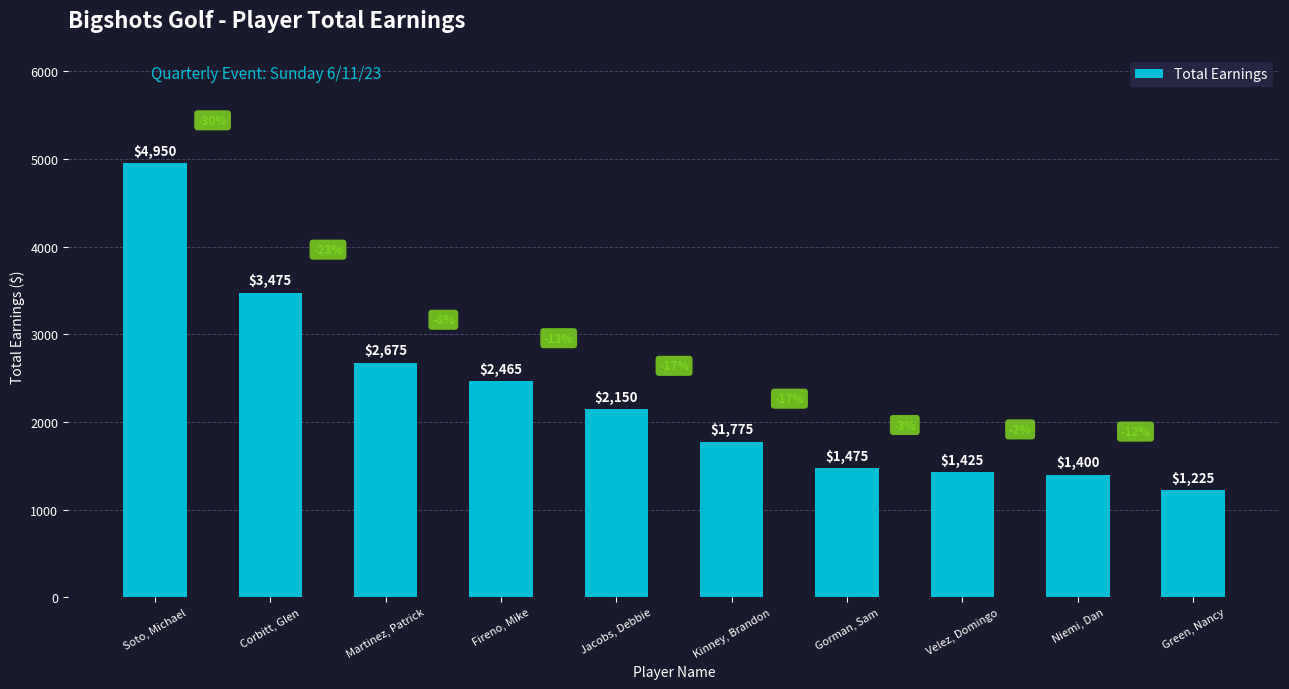

What is the sum of all values?

23015